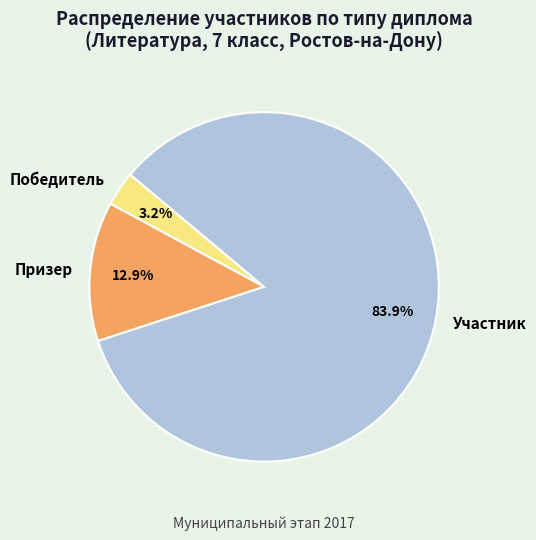

What percentage is the Участник slice, to the nearest percent?

84%